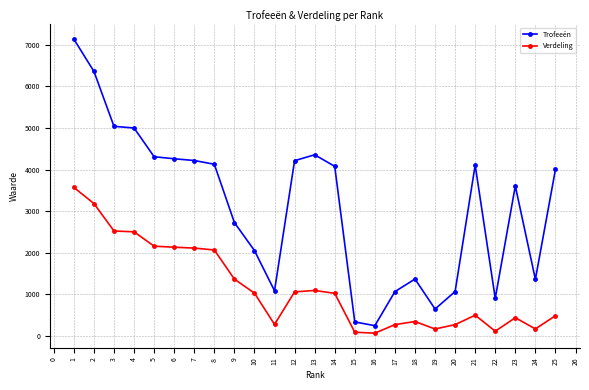

True or false: Trofeeën and Verdeling cross at least once.

False